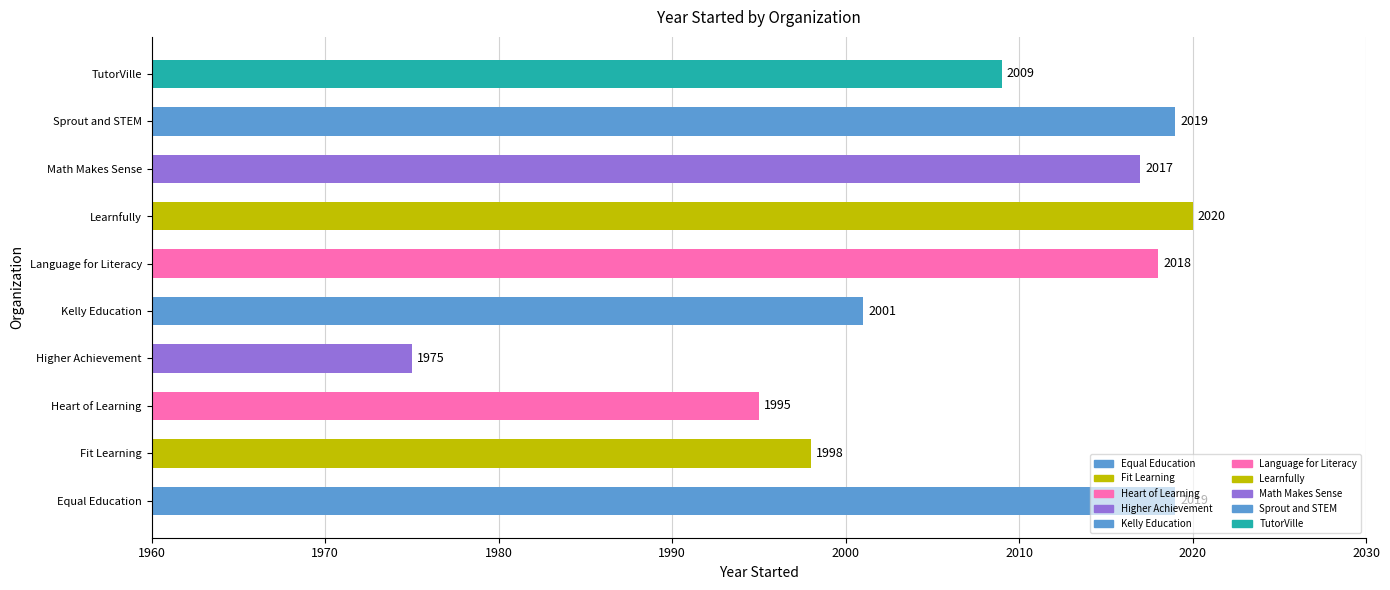

What is the average value?

2007